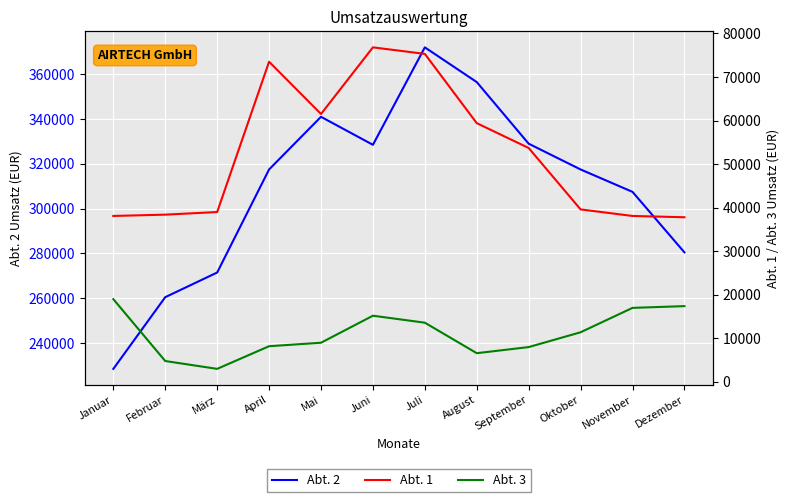

What is the label of the 2nd point from the left?

Februar